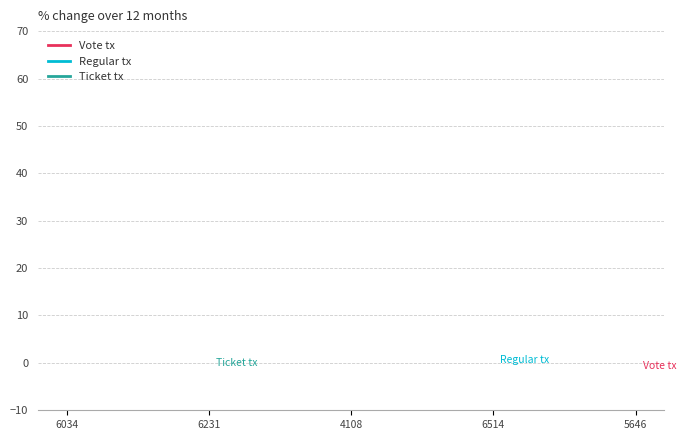

Does the chart display data point markers on the line(s)?

No